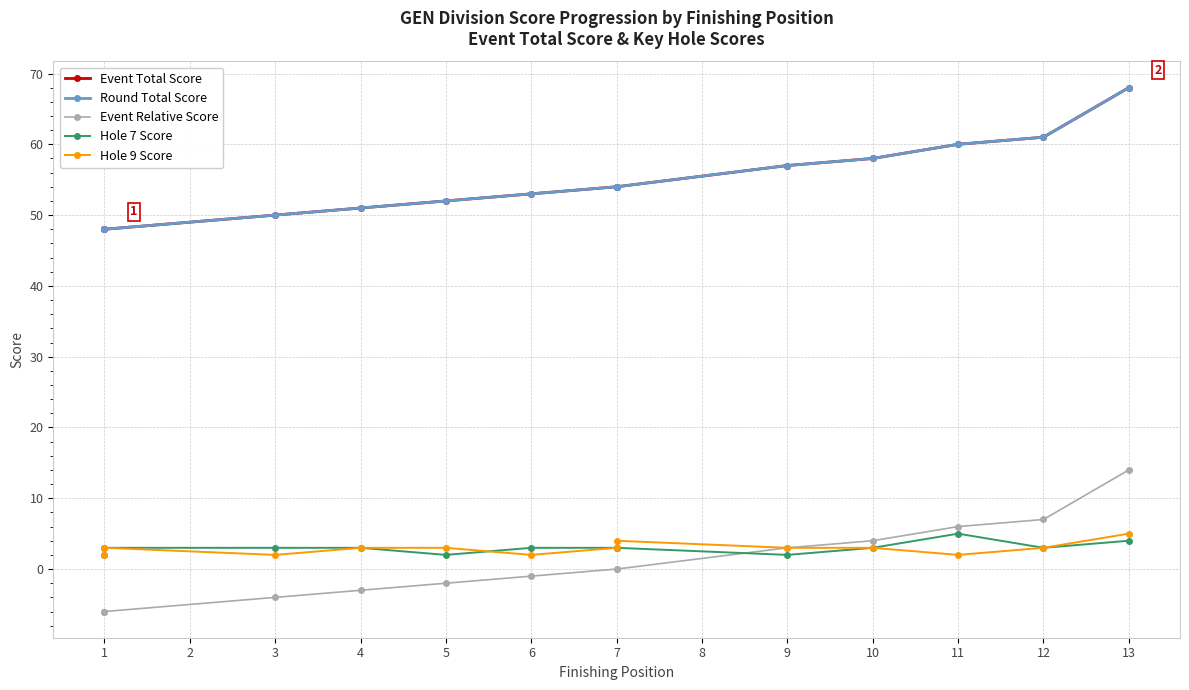

At which label does Event Relative Score first exceed 0?

9